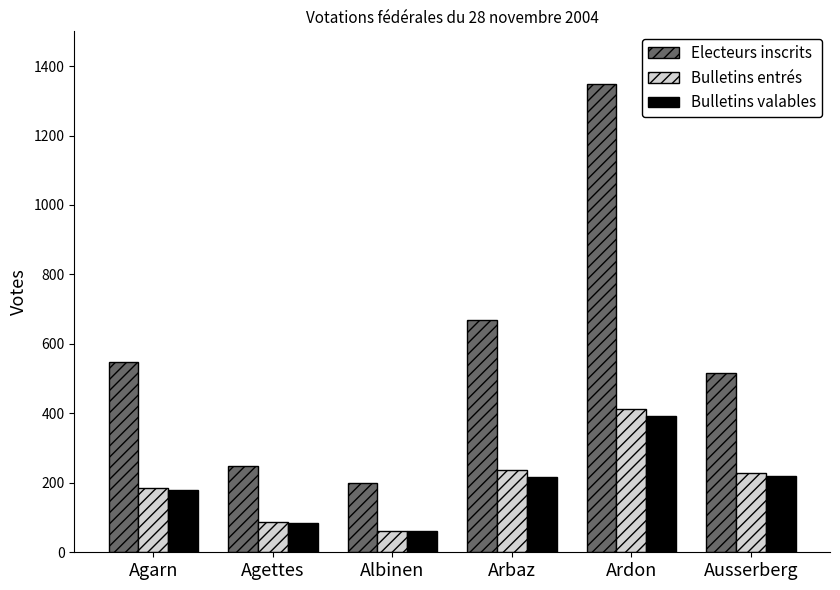

How many values in the Bulletins valables series are below 218?

3